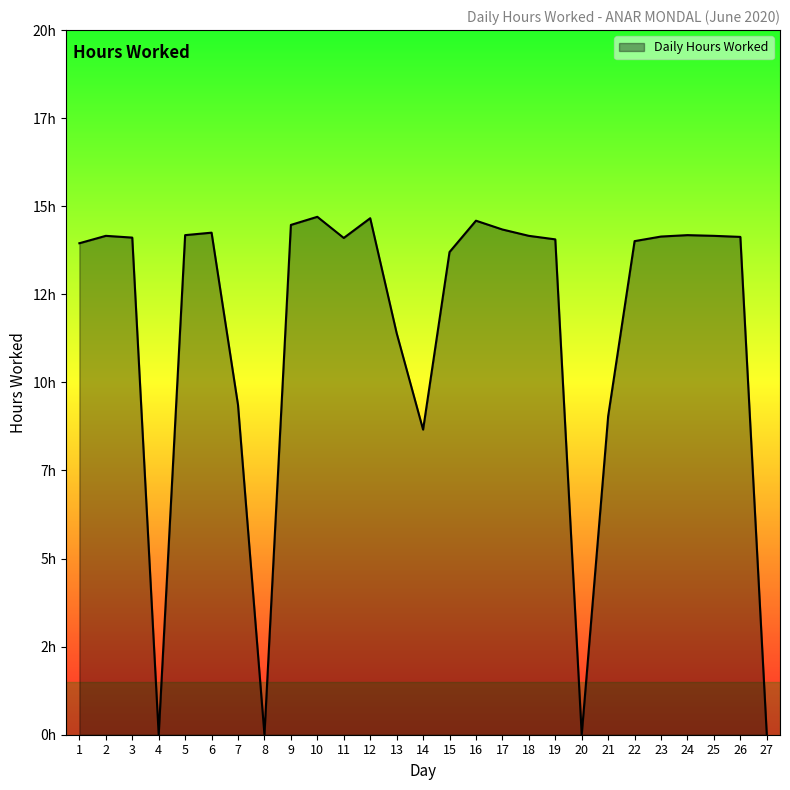

Between 16 and 8, which is larger?

16